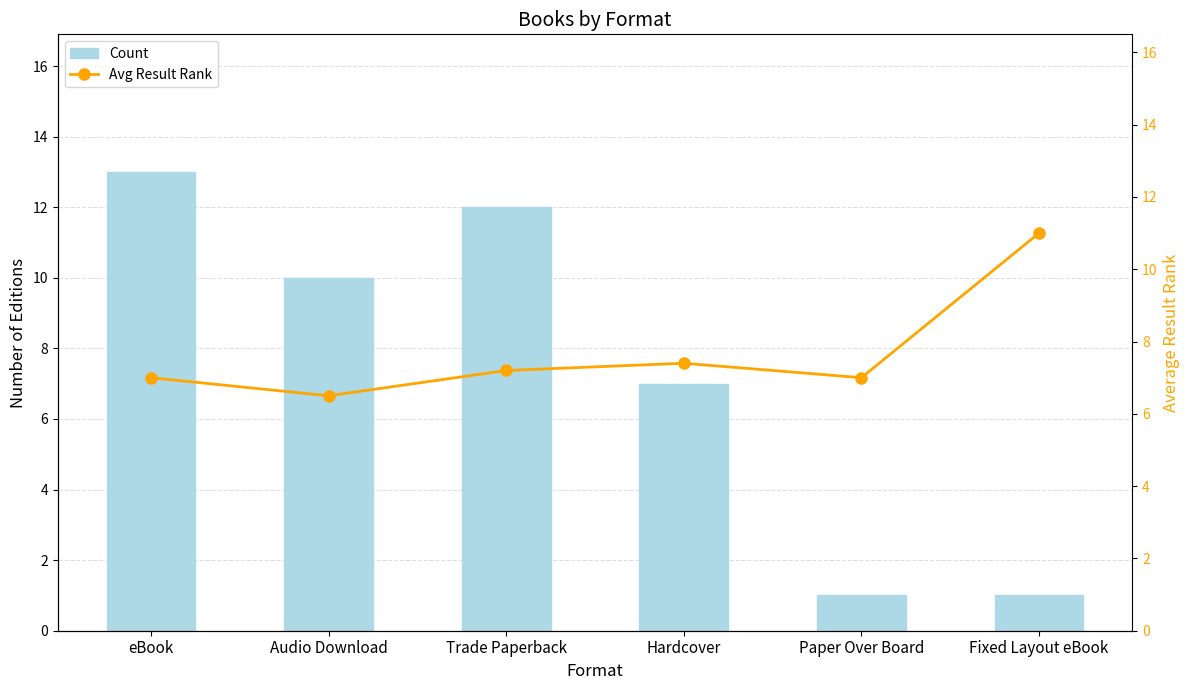

Reading left to right, list all the values displayed in this chart.

Count: 13.0	10.0	12.0	7.0	1.0	1.0
Avg Result Rank: 7.0	6.5	7.2	7.4	7.0	11.0